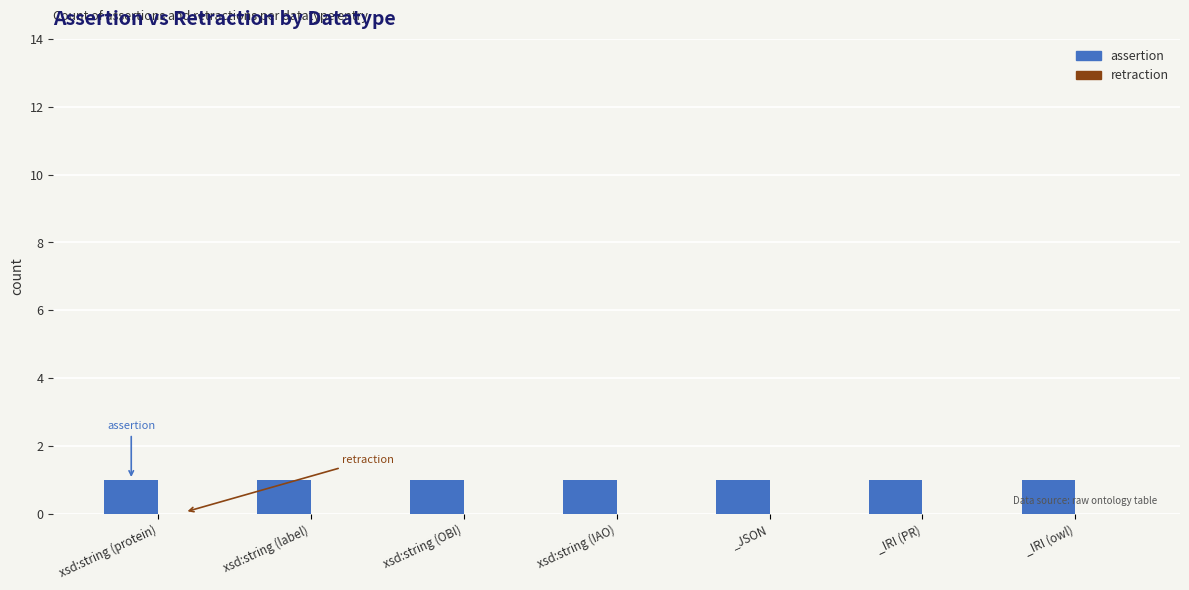

At which label does assertion reach its peak?

xsd:string (protein)